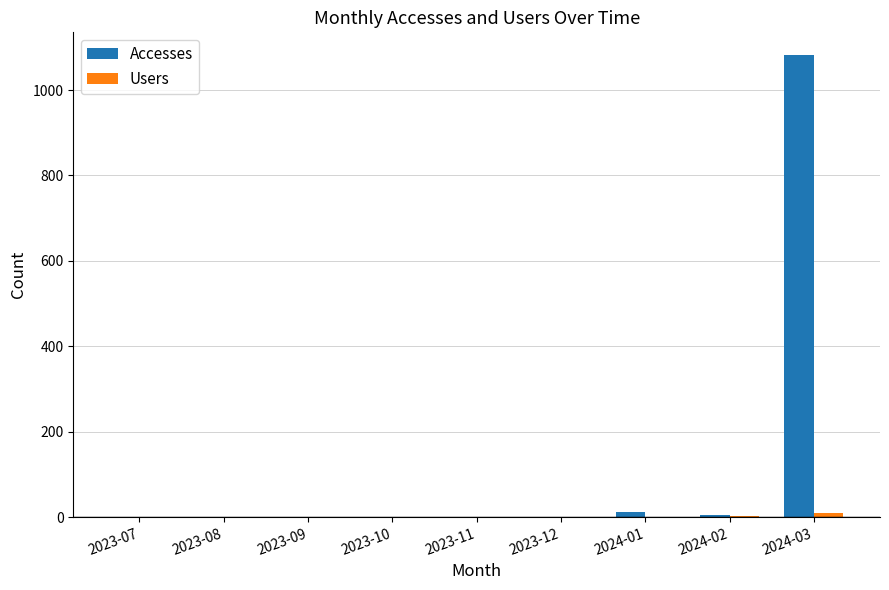

Which series has the largest total across all categories?

Accesses